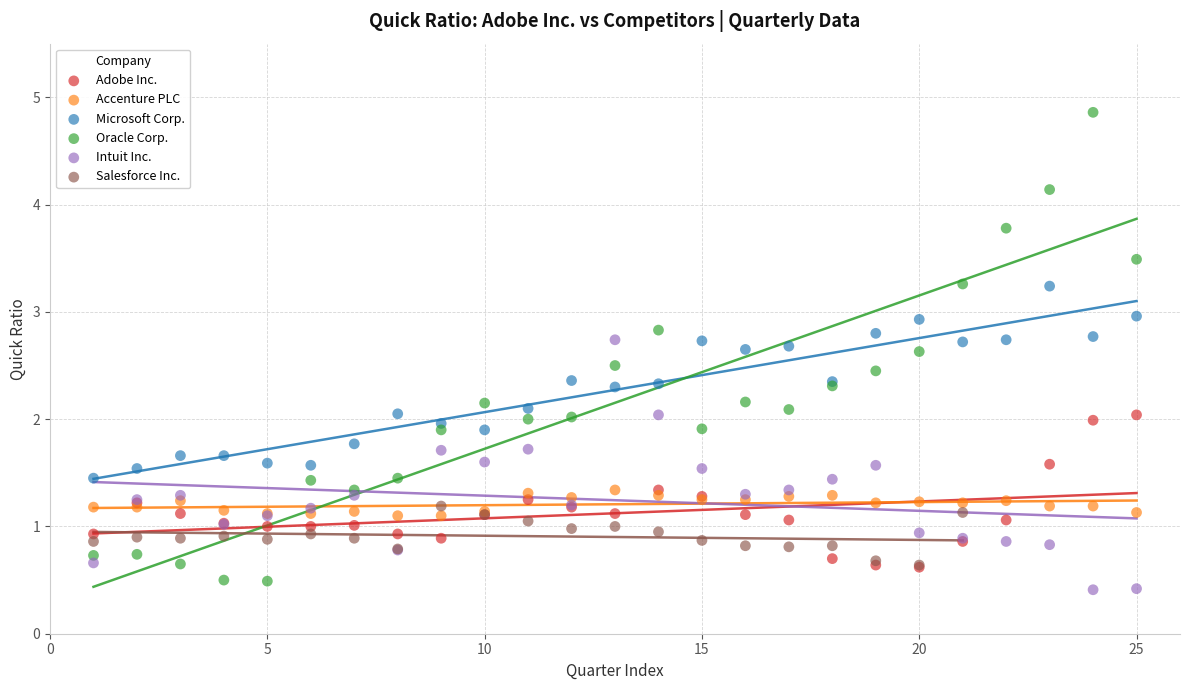

What are all the series names shown in the legend?

Adobe Inc., Accenture PLC, Microsoft Corp., Oracle Corp., Intuit Inc., Salesforce Inc.